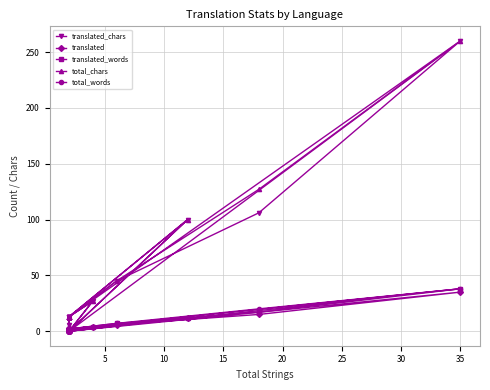

In translated_words, how many points are higher than both neighbors (excluding endpoints)?

4